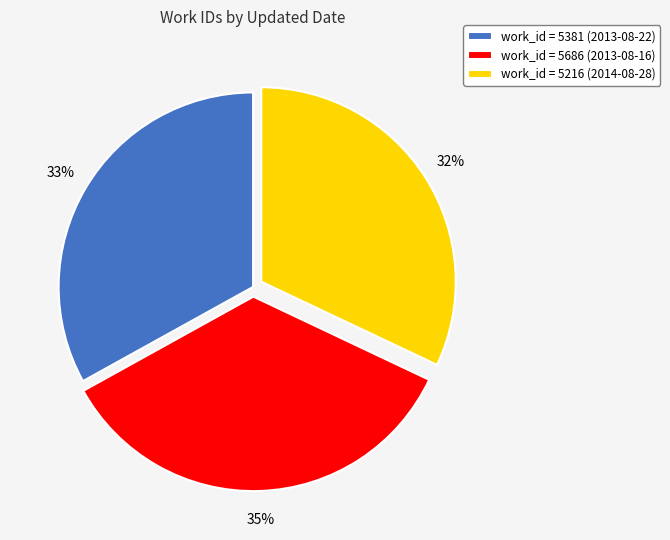

Rank the categories by value from lowest to highest.

work_id = 5216 (2014-08-28), work_id = 5381 (2013-08-22), work_id = 5686 (2013-08-16)